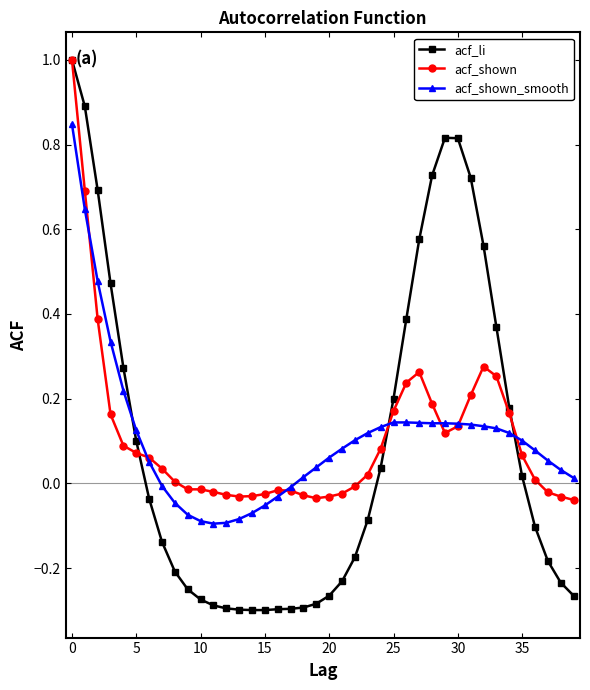

What are all the series names shown in the legend?

acf_li, acf_shown, acf_shown_smooth